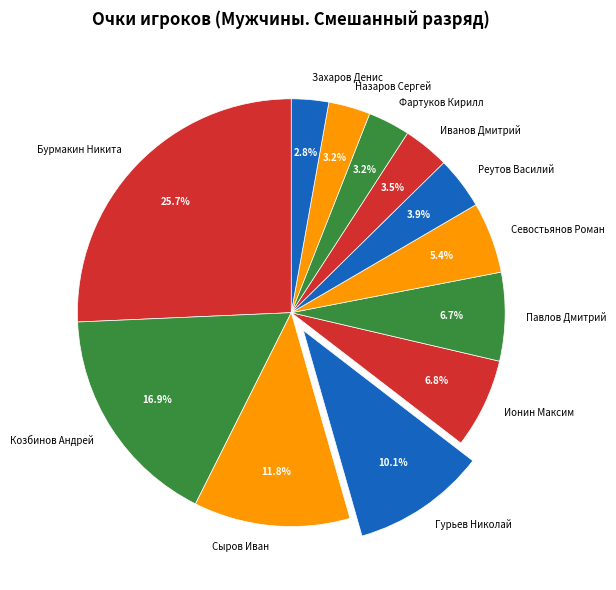

Does Захаров Денис account for over 50% of the chart?

No